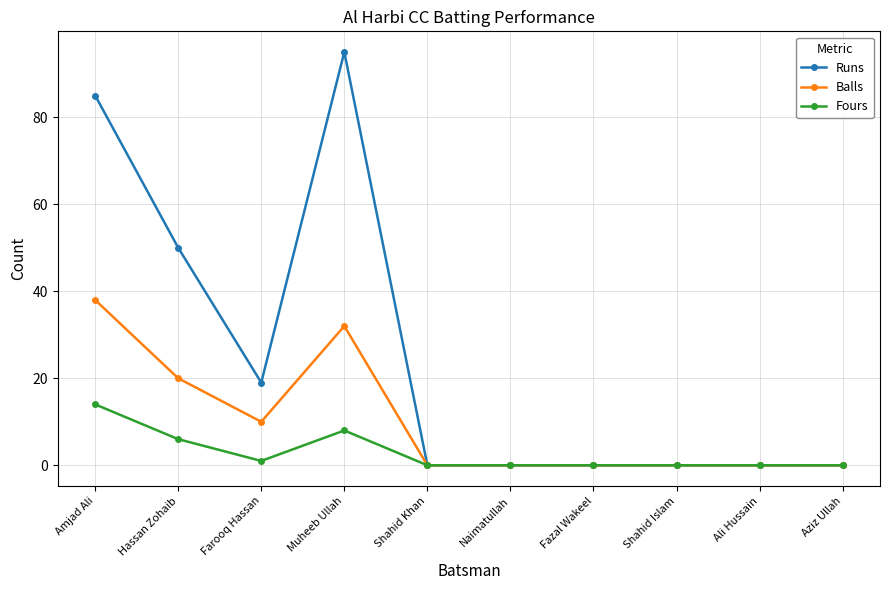

Where is the first local minimum for Balls?

Farooq Hassan